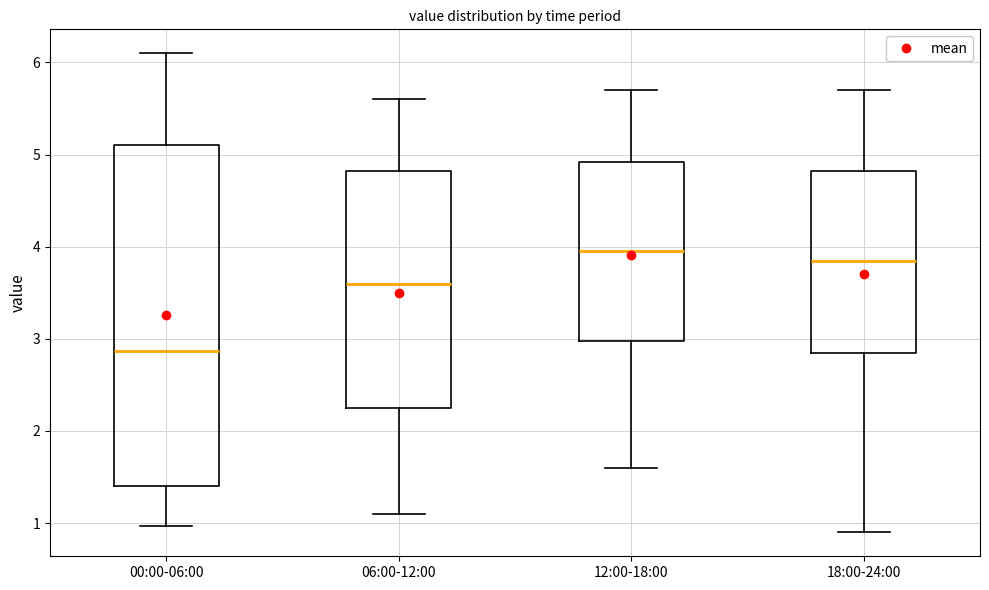

Reading left to right, transcribe this box plot: for each box, give where its median line is, the range the box spans, and where its two whiskers end, as read against the y-axis. The values are not printed on the chart, so give them approximately, as read against the axis.

00:00-06:00: median 2.9, box 1.4 to 5.1, whiskers 1.0 to 6.1
06:00-12:00: median 3.6, box 2.3 to 4.8, whiskers 1.1 to 5.6
12:00-18:00: median 4.0, box 3.0 to 4.9, whiskers 1.6 to 5.7
18:00-24:00: median 3.9, box 2.9 to 4.8, whiskers 0.9 to 5.7